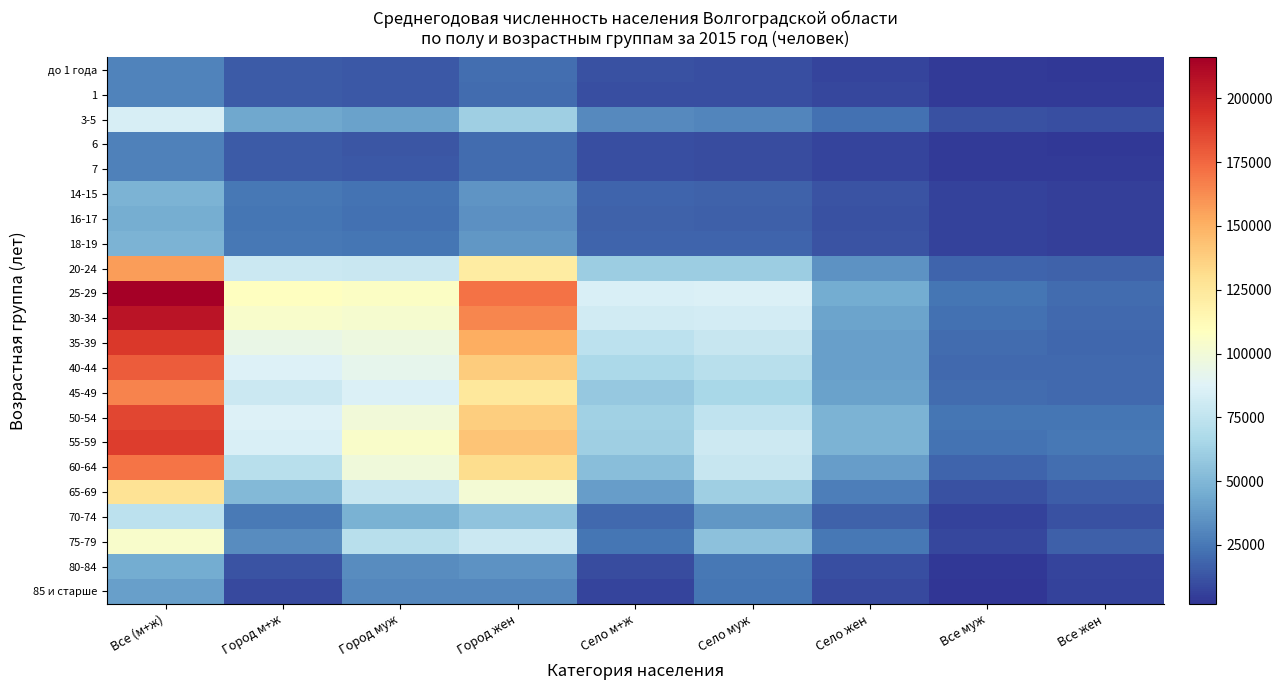

Which label corresponds to the largest value in the chart?

Все (м+ж)